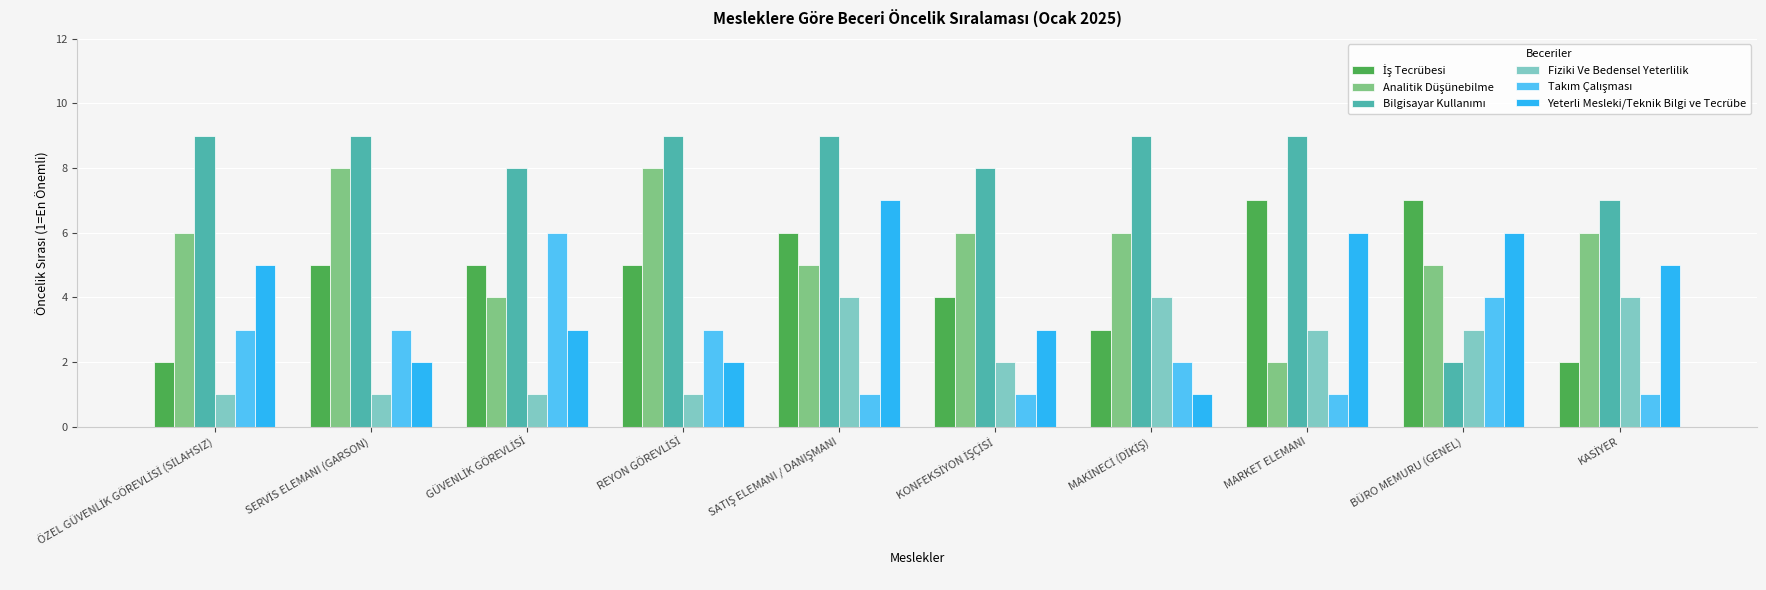

The Yeterli Mesleki/Teknik Bilgi ve Tecrübe series shows 8 at MARKET ELEMANI. True or false?

False